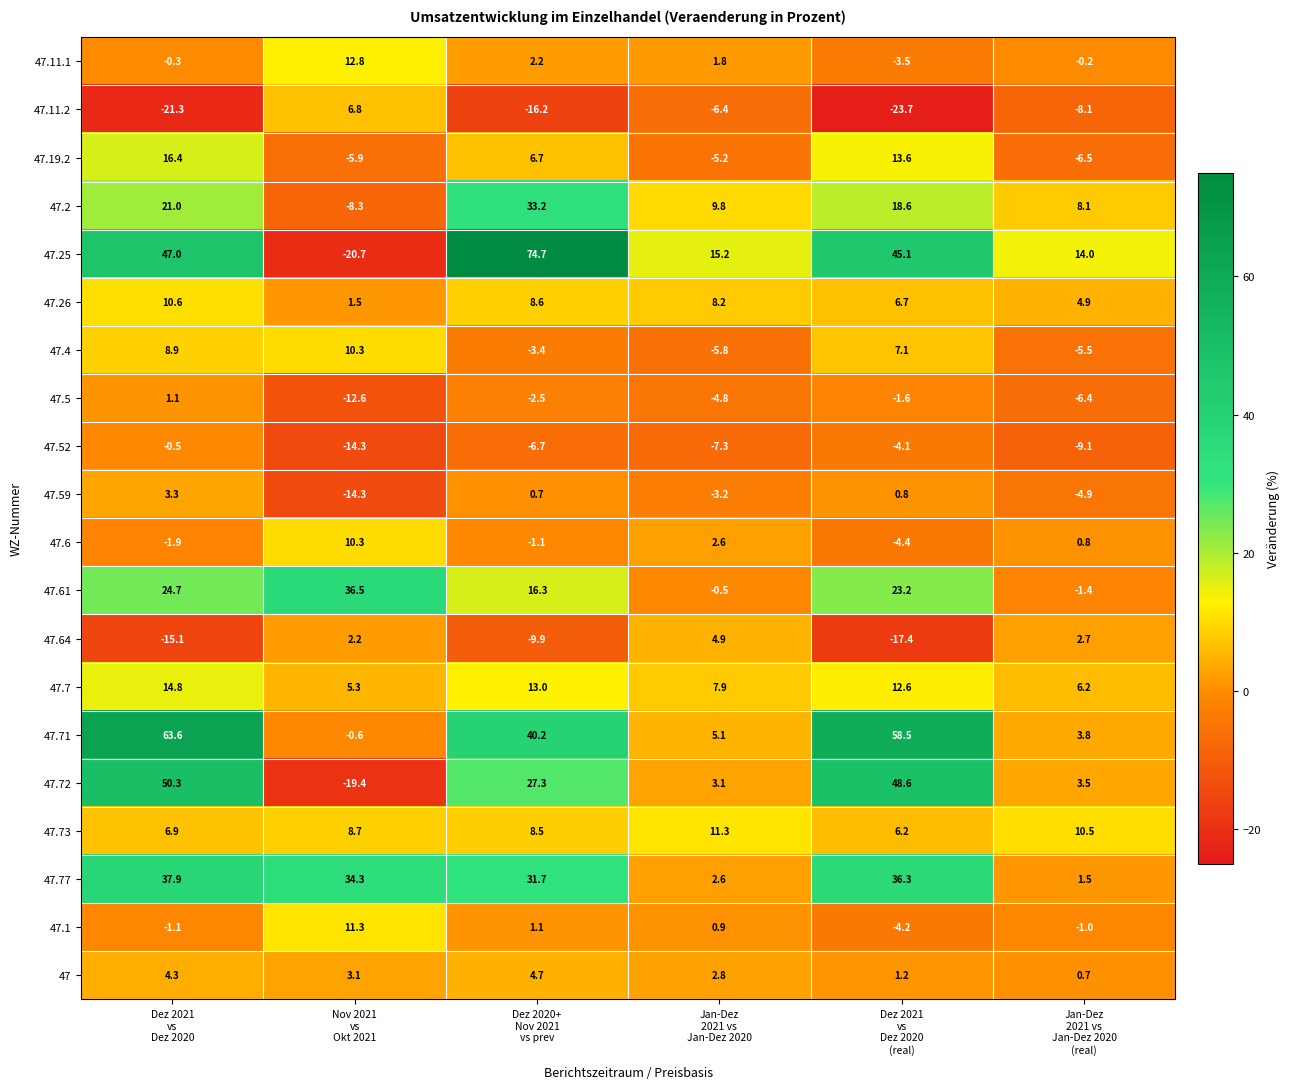

What is the difference between the maximum and minimum values in the 47.4 series?

16.1